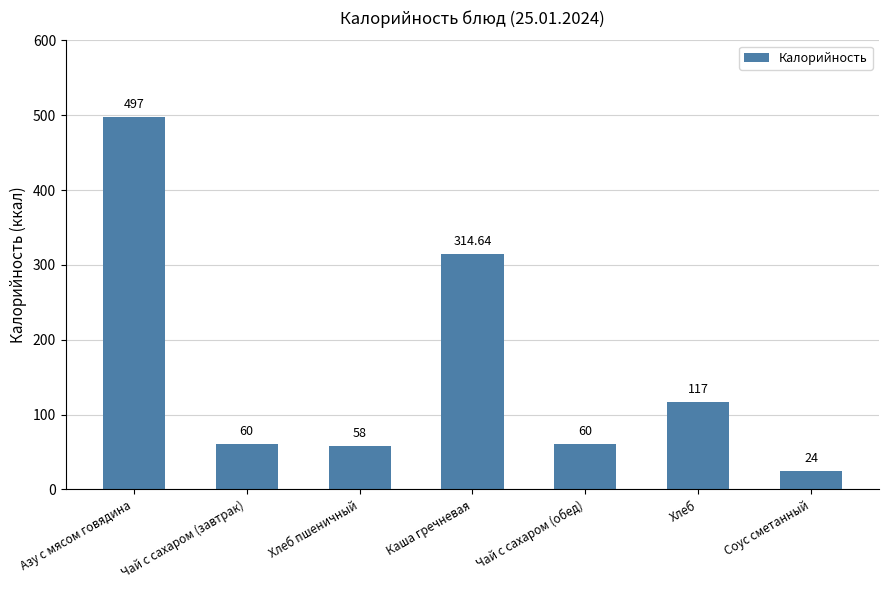

Reading left to right, extract all data points from this chart.

Азу с мясом говядина=497.0	Чай с сахаром (завтрак)=60.0	Хлеб пшеничный=58.0	Каша гречневая=314.6	Чай с сахаром (обед)=60.0	Хлеб=117.0	Соус сметанный=24.0